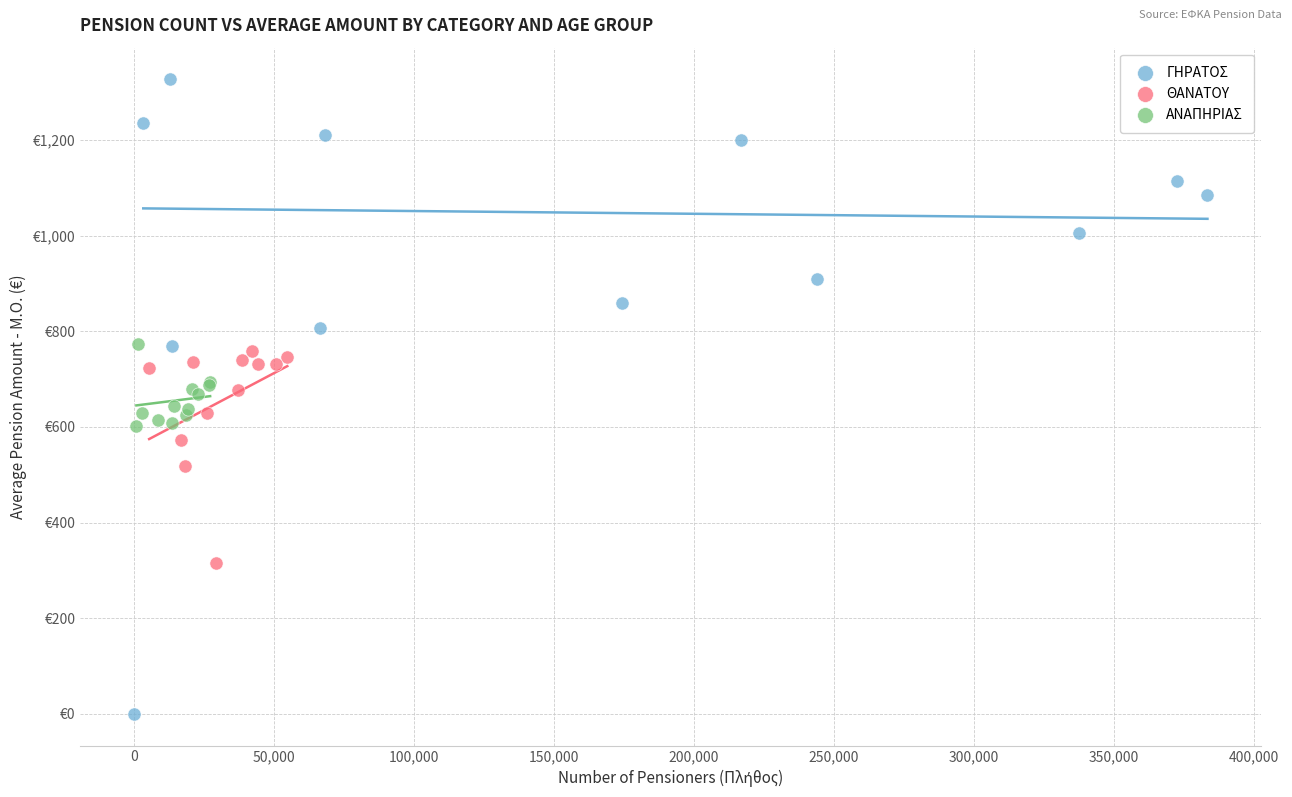

Which series reaches the maximum Y coordinate?

ΓΗΡΑΤΟΣ